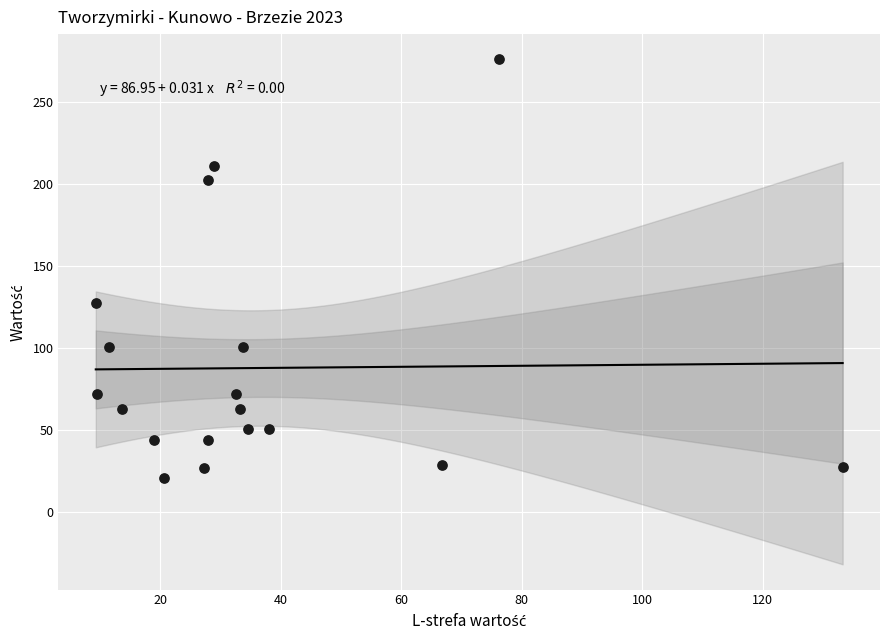

What is the range of Y values (max minus min)?

255.6